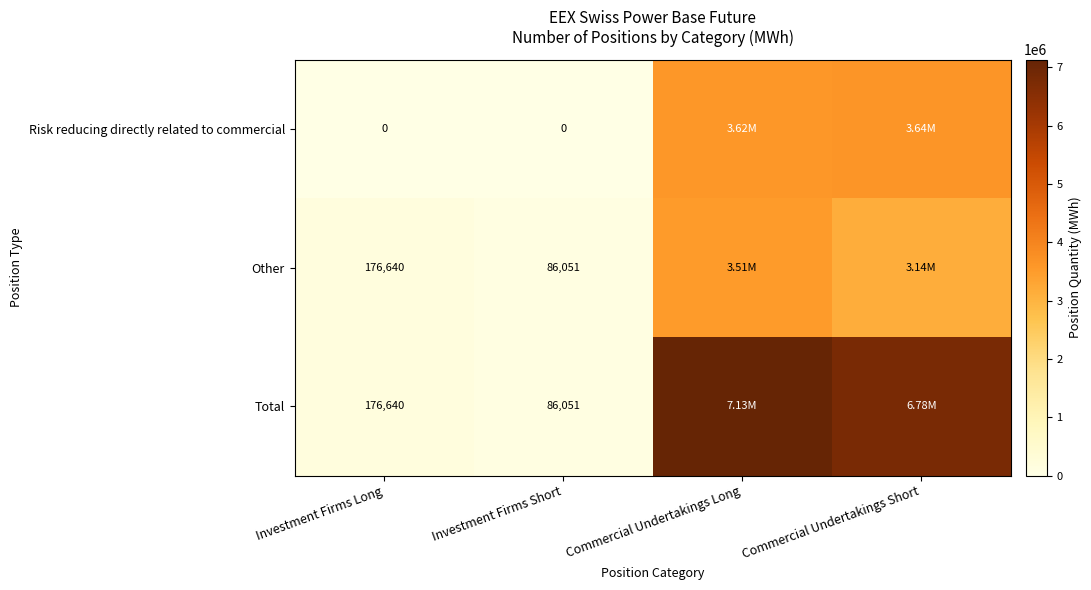

What is the difference between the highest and lowest values at Investment Firms Long?

176640